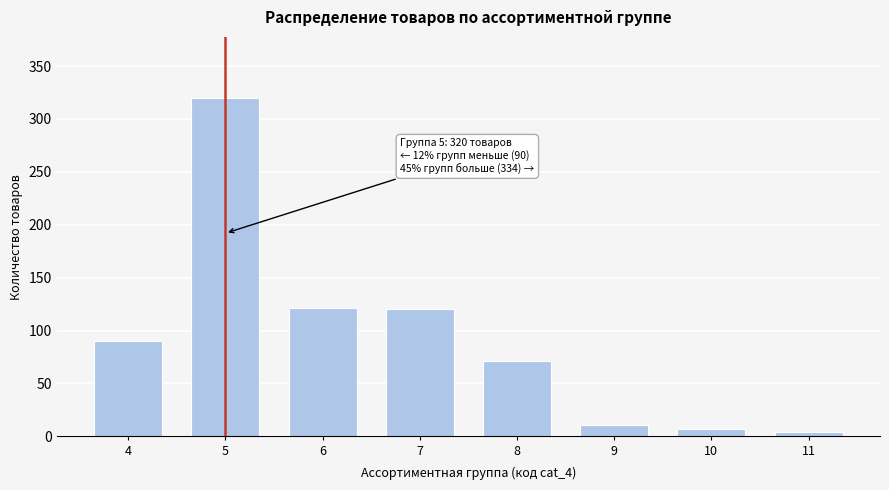

Is it true that the value at 5 is 169?

False